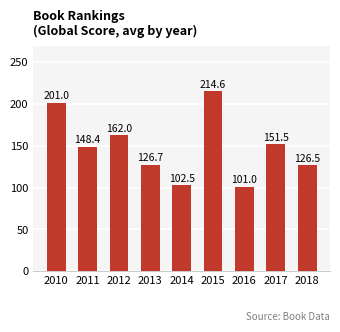

What is the sum of the values at 2014 and 2011?

250.9